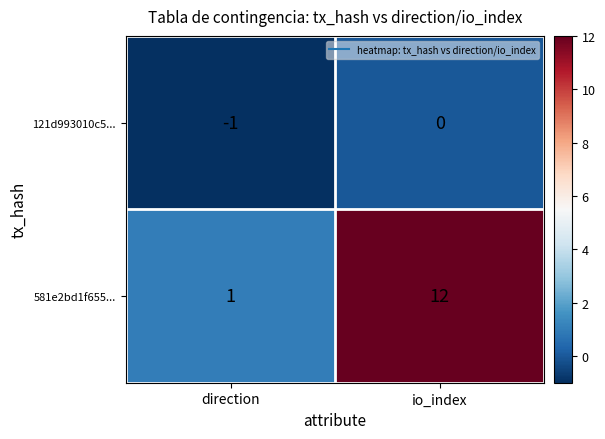

Which series has the largest total across all categories?

581e2bd1f655...